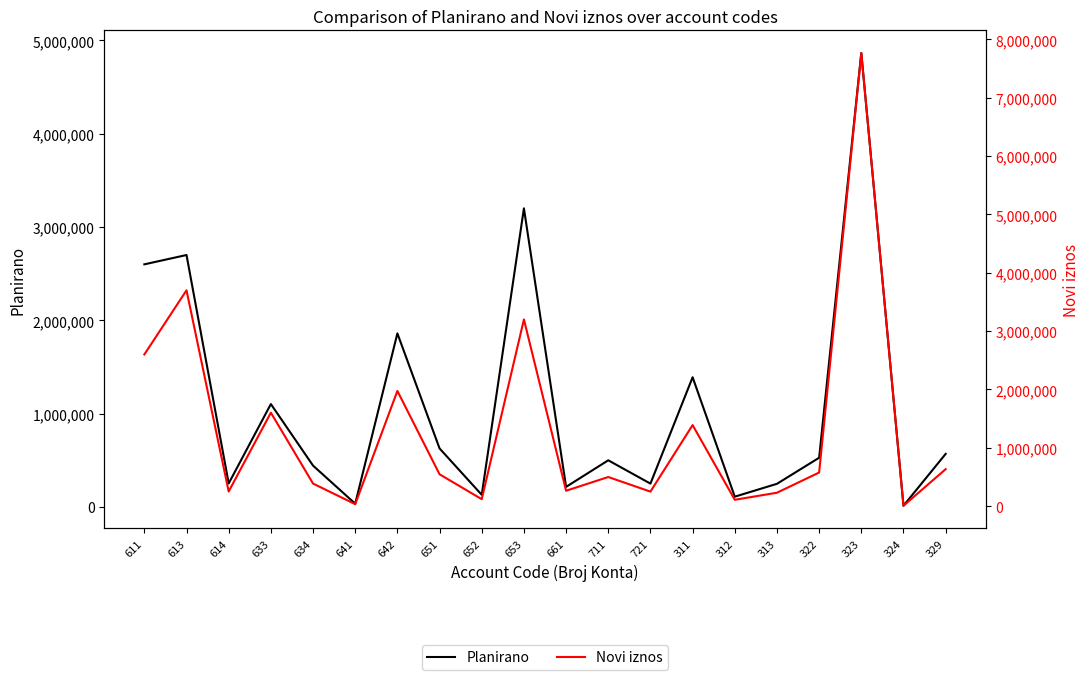

Rank the series at 633 from highest to lowest value.

Novi iznos, Planirano